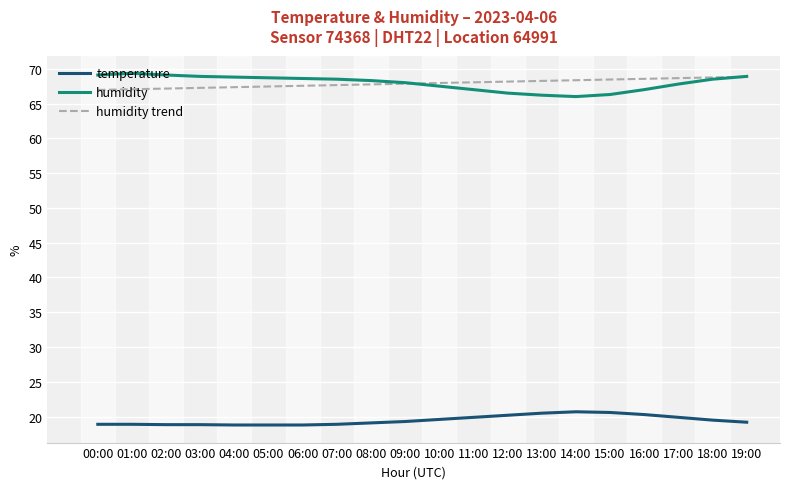

What is the spread (max minus min) of values at 17:00?

48.8